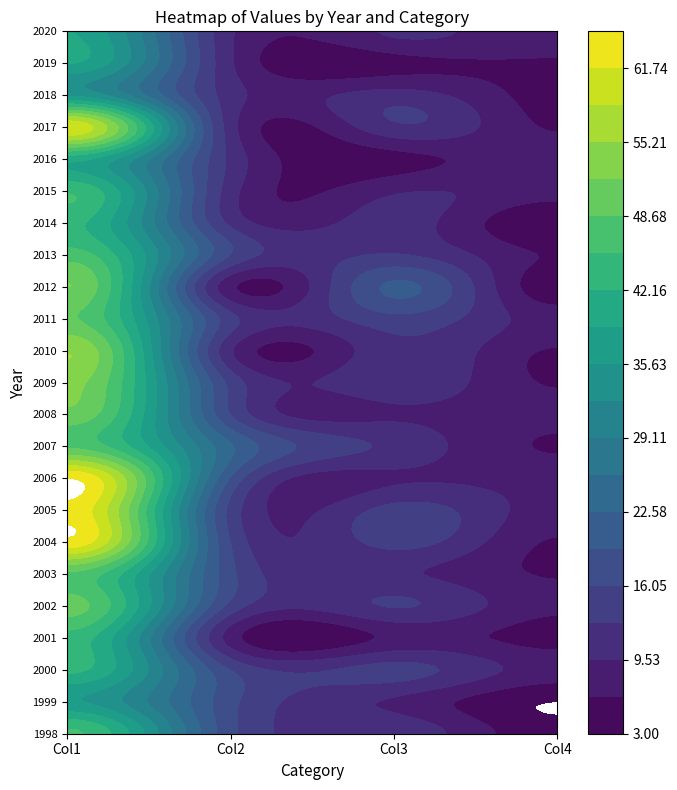

What is the difference between the highest and lowest values at 0?

30